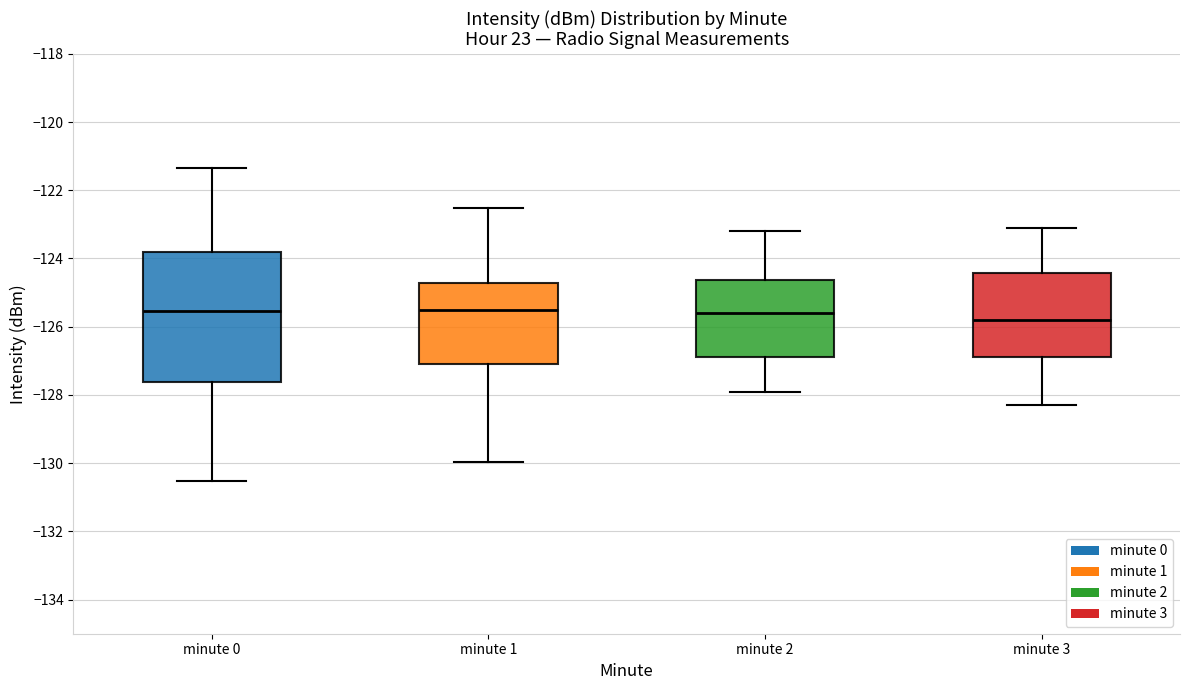

Which box has the lowest median line?

minute 3